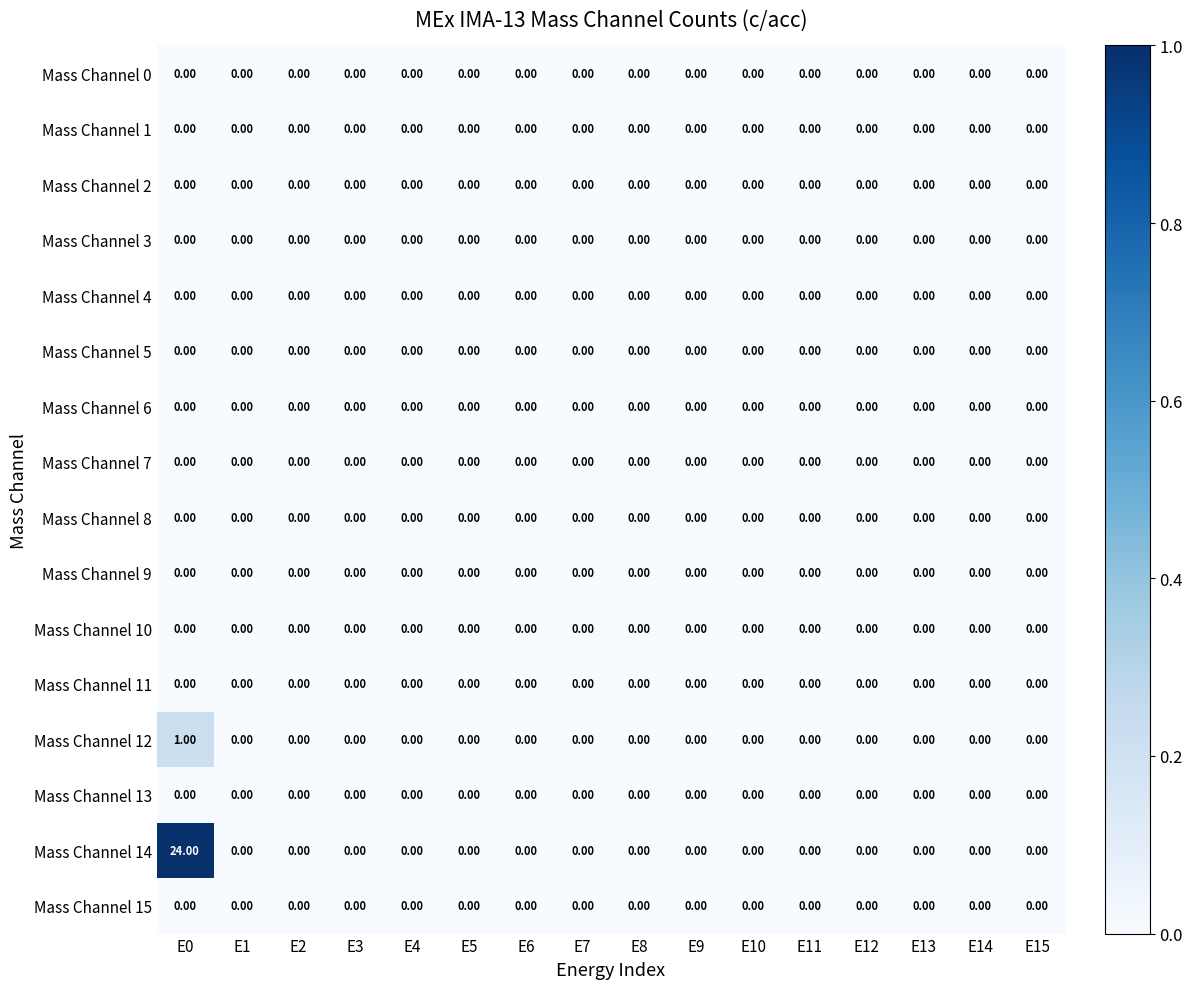

Which series has the largest range (max minus min)?

Mass Channel 14